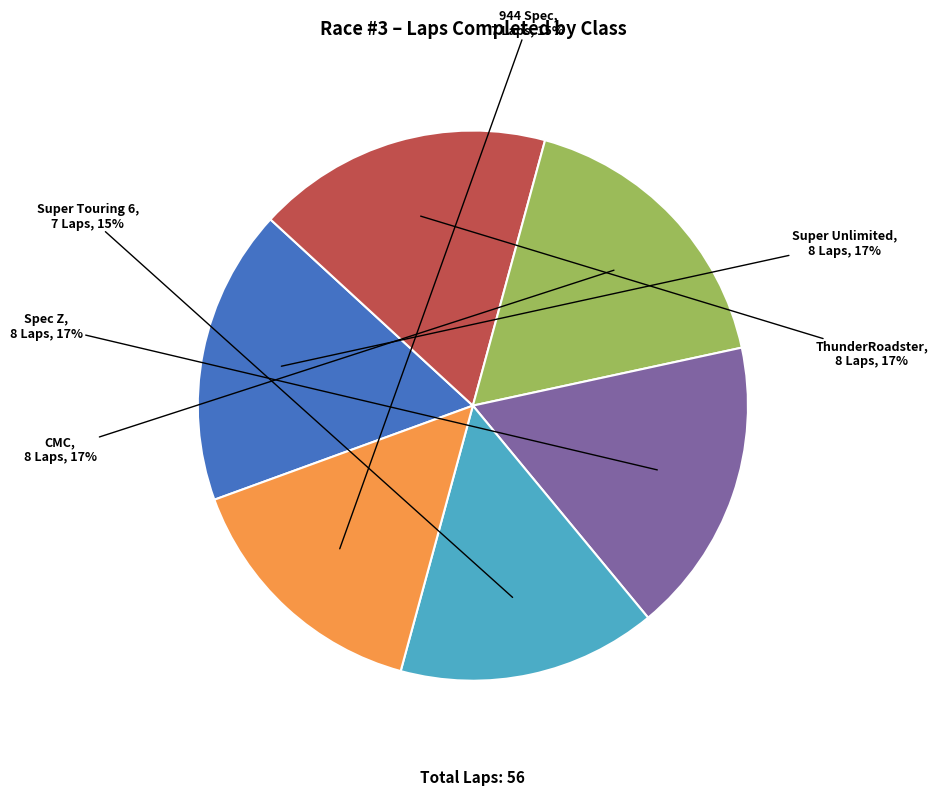

Is there a majority slice in this chart?

No